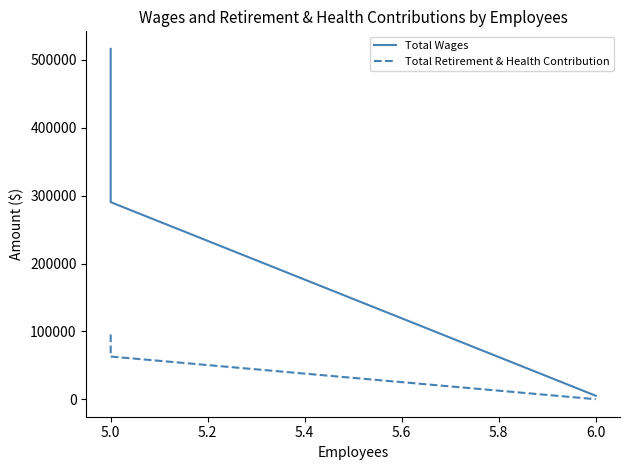

Reading left to right, what are all the values shown in this chart?

Total Wages: 516349	290388	5100
Total Retirement & Health Contribution: 95389	62874	0